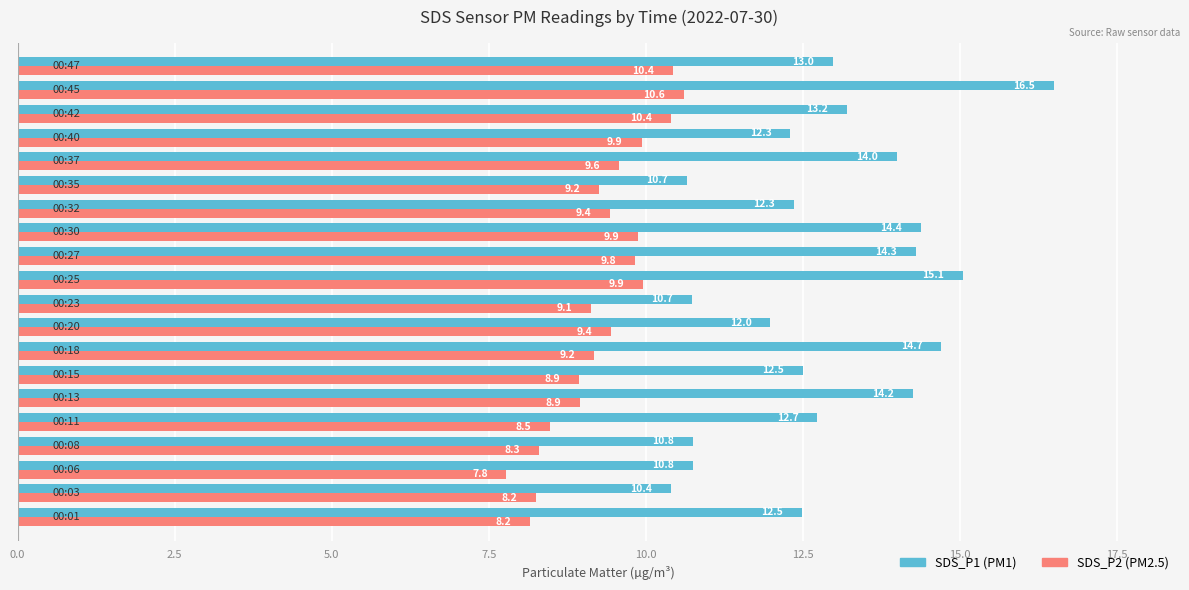

What is the maximum value shown in the chart?

16.5